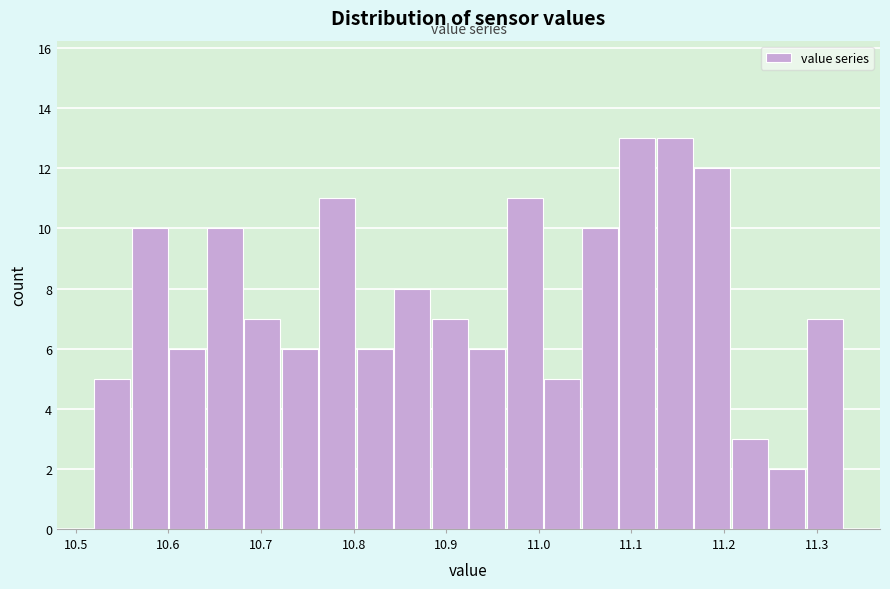

Reading left to right, list every bar in this chart as the range it spans on the x-axis followed by its height. Neither the bar edges nor the heights are printed on the chart, so give them approximately, as read against the axes.

10.52 to 10.56: 5
10.56 to 10.60: 10
10.60 to 10.64: 6
10.64 to 10.68: 10
10.68 to 10.72: 7
10.72 to 10.76: 6
10.76 to 10.80: 11
10.80 to 10.84: 6
10.84 to 10.88: 8
10.88 to 10.93: 7
10.93 to 10.97: 6
10.97 to 11.01: 11
11.01 to 11.05: 5
11.05 to 11.09: 10
11.09 to 11.13: 13
11.13 to 11.17: 13
11.17 to 11.21: 12
11.21 to 11.25: 3
11.25 to 11.29: 2
11.29 to 11.33: 7